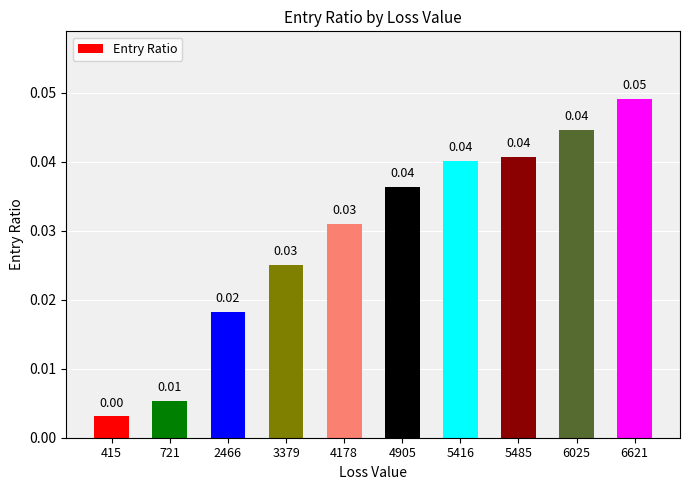

What is the sum of all values?

0.3